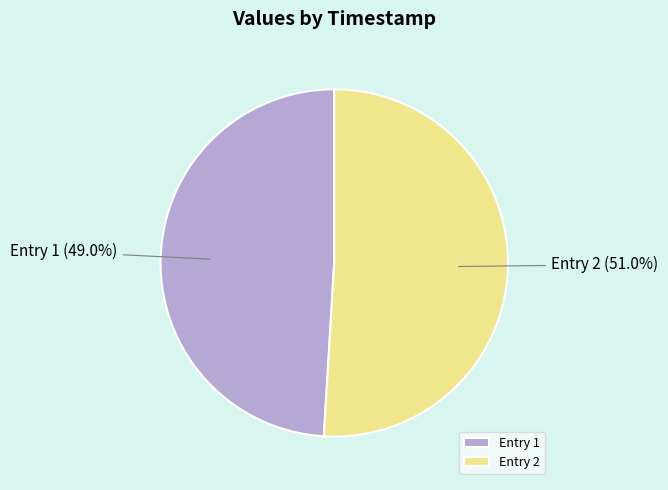

Do Entry 1 and Entry 2 together represent more than half of the pie?

Yes